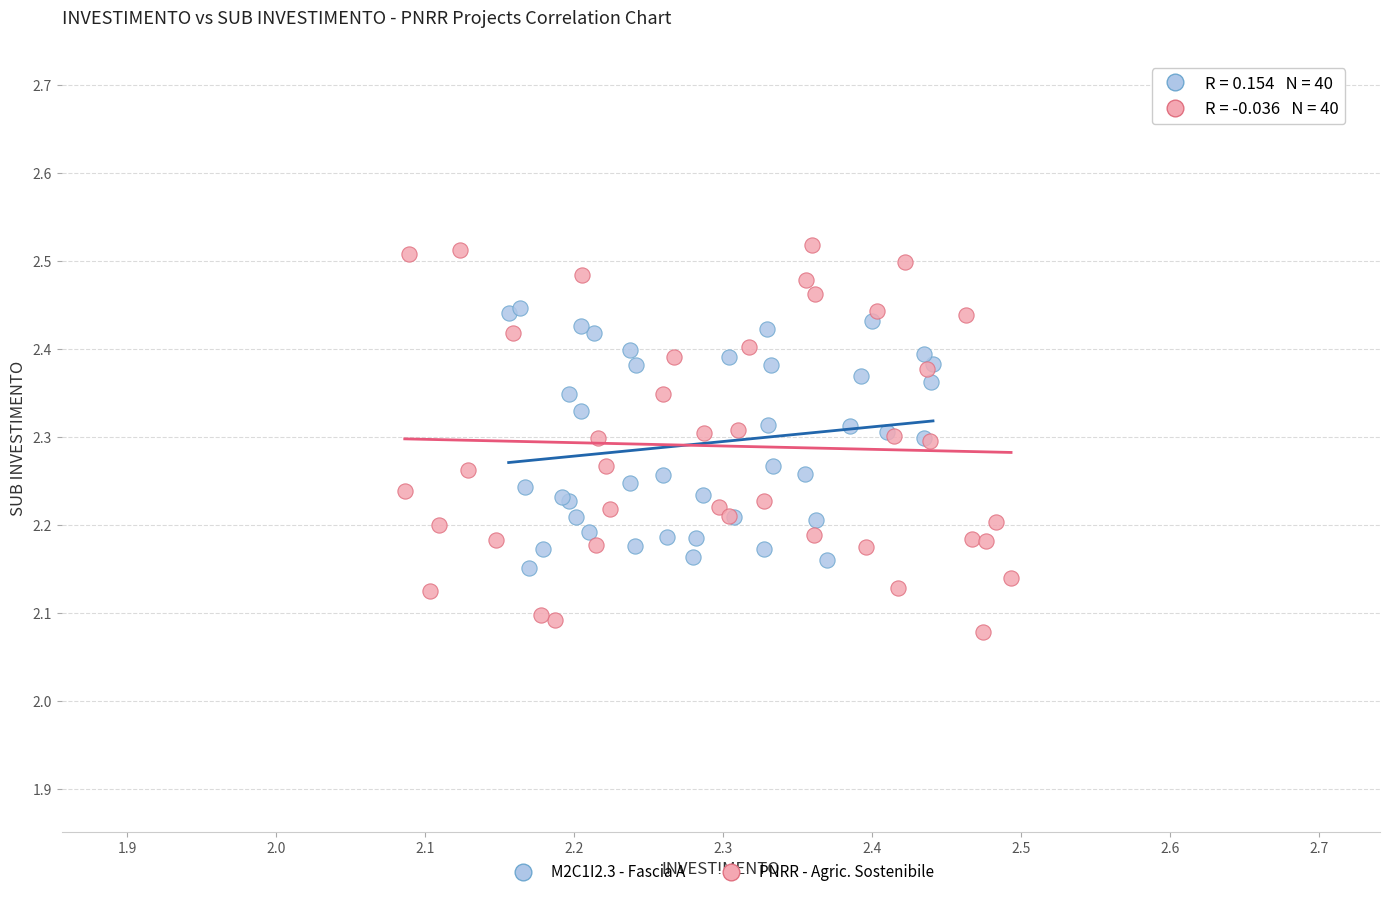

Which series reaches the maximum Y coordinate?

PNRR - Agric. Sostenibile